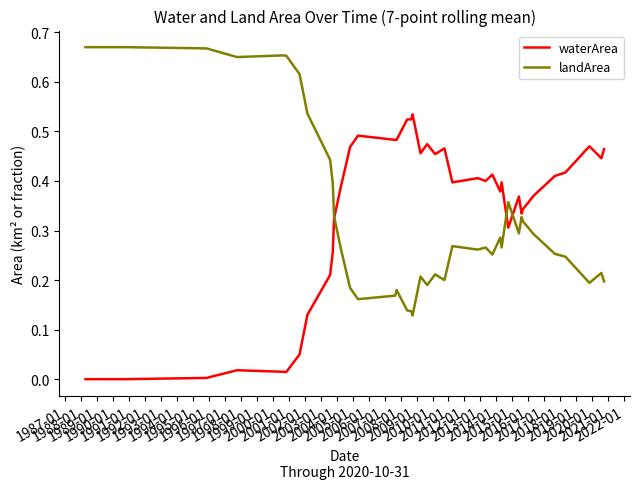

Rank the series by their maximum value, from lowest to highest.

waterArea, landArea